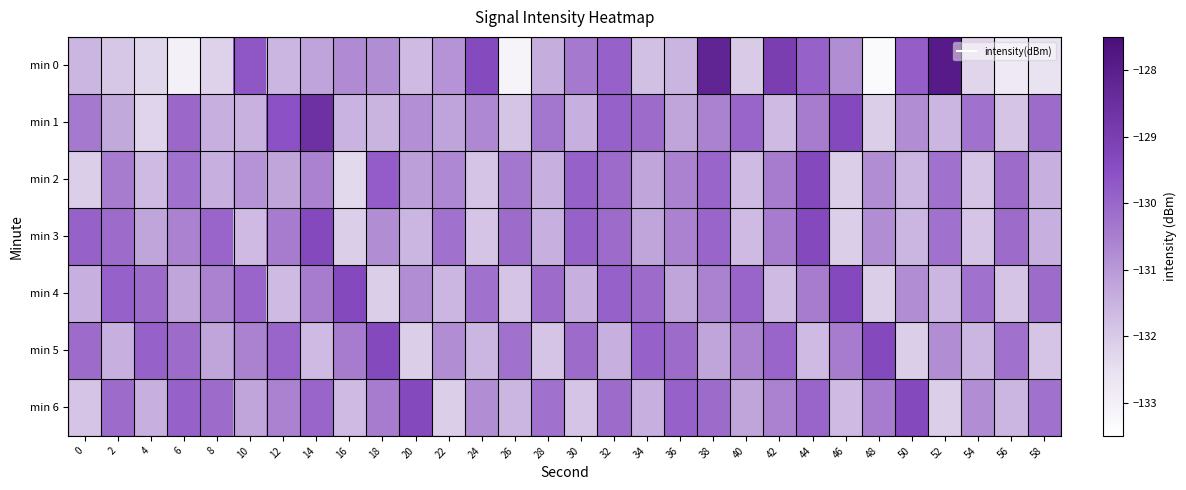

Which series has the widest spread of values?

min 0